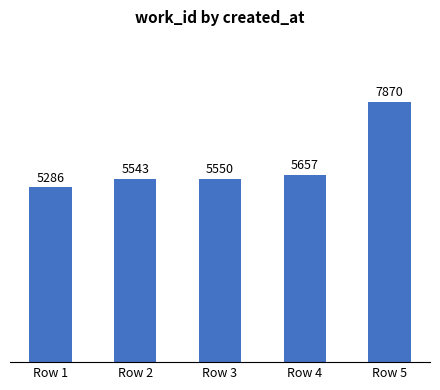

Reading left to right, extract all data points from this chart.

Row 1=5286	Row 2=5543	Row 3=5550	Row 4=5657	Row 5=7870